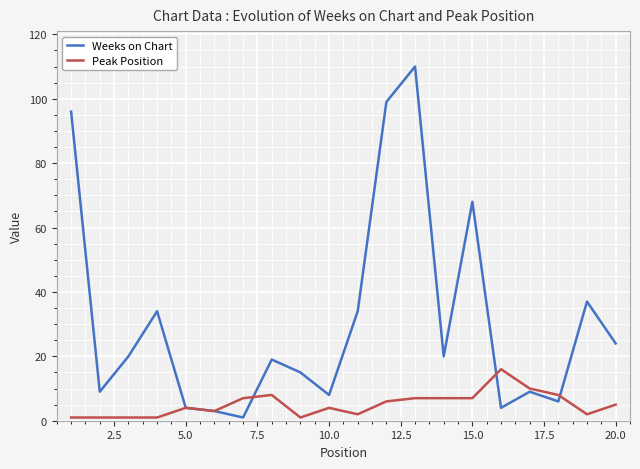

Which series has the widest spread of values?

Weeks on Chart